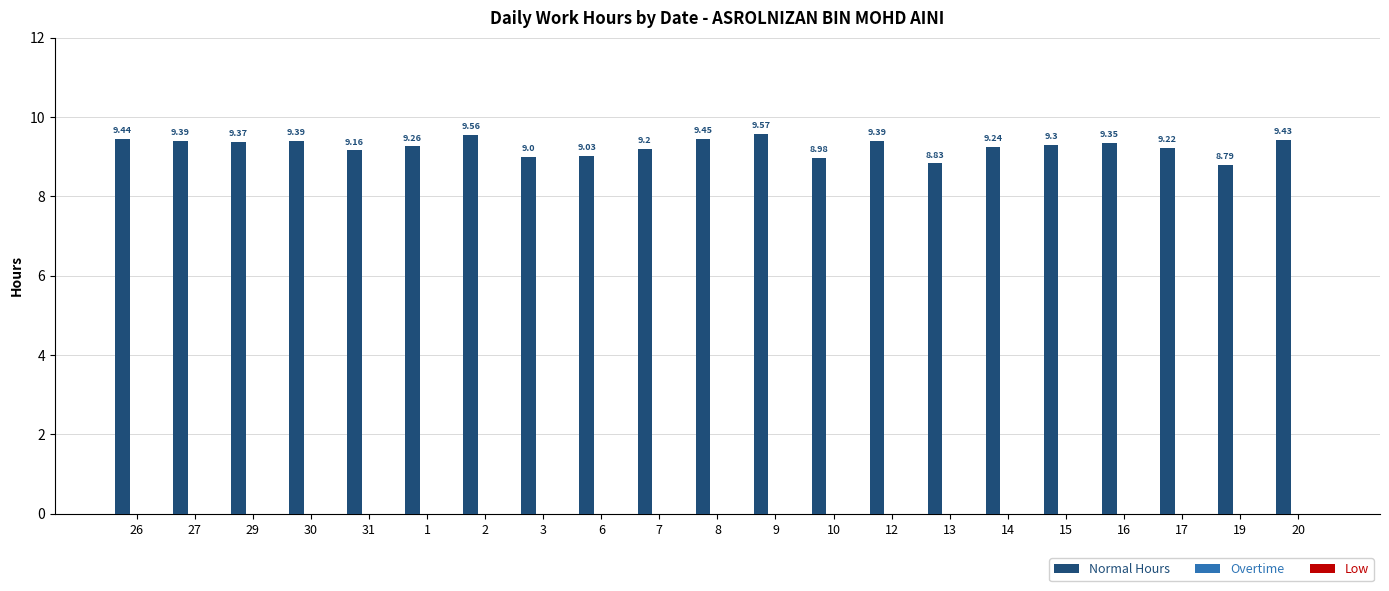

What is the change in value from 1 to 20?

+0.2